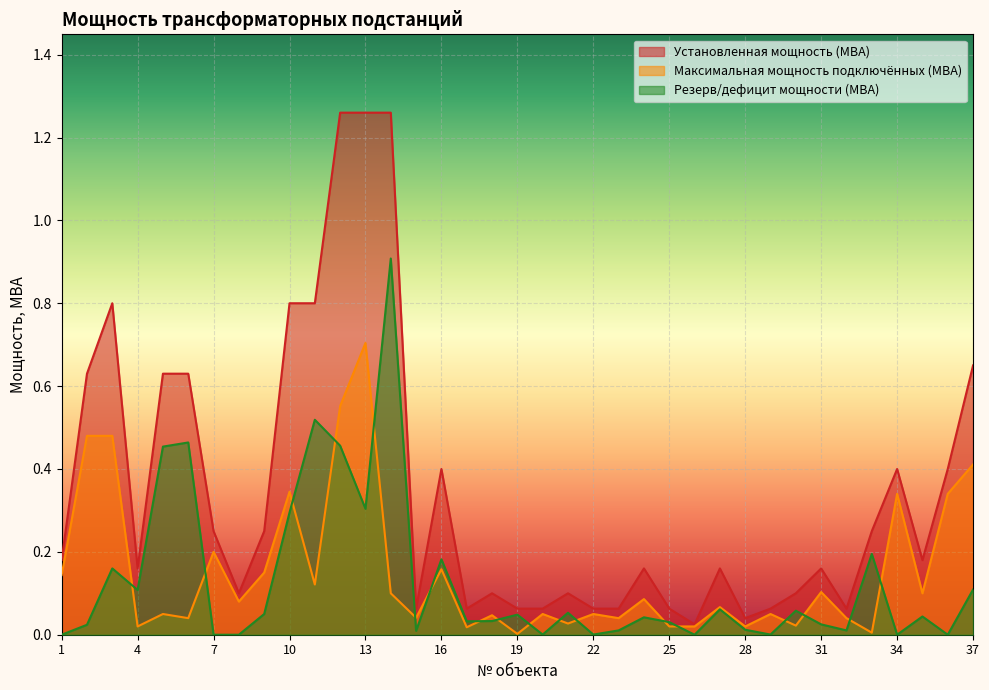

Where do Резерв/дефицит мощности (МВА) and Максимальная мощность подключённых (МВА) first cross each other?

3 and 4